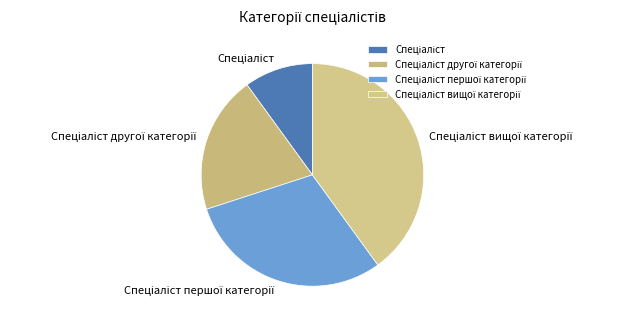

Is there a majority slice in this chart?

No